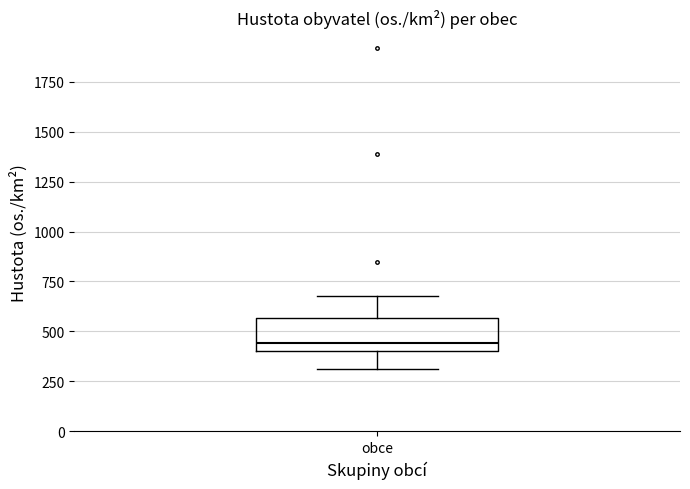

Read this box plot against the y-axis: the position of the median line, the range covered by the box, and the ends of both whiskers. The values are not printed on the chart, so give them approximately, as read against the axis.

median 450, box 400 to 550, whiskers 300 to 700